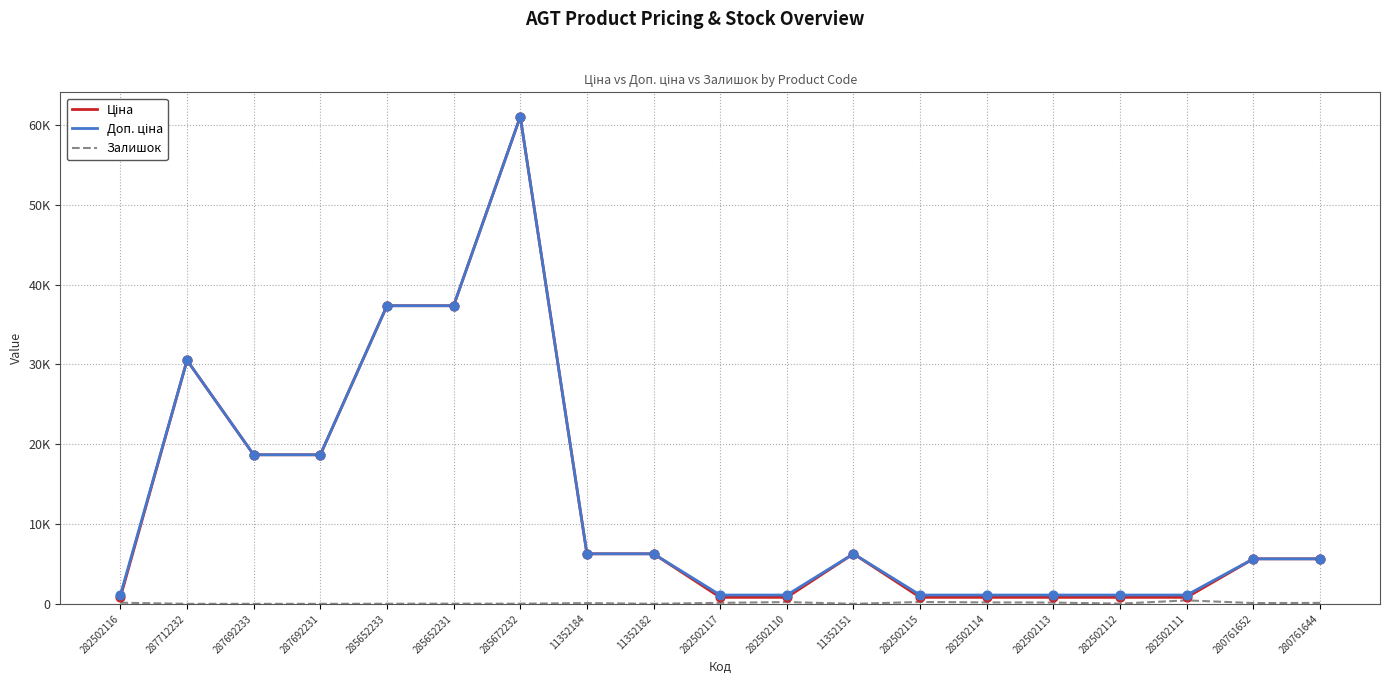

What is the total value across all series at 287712232?

61024.7